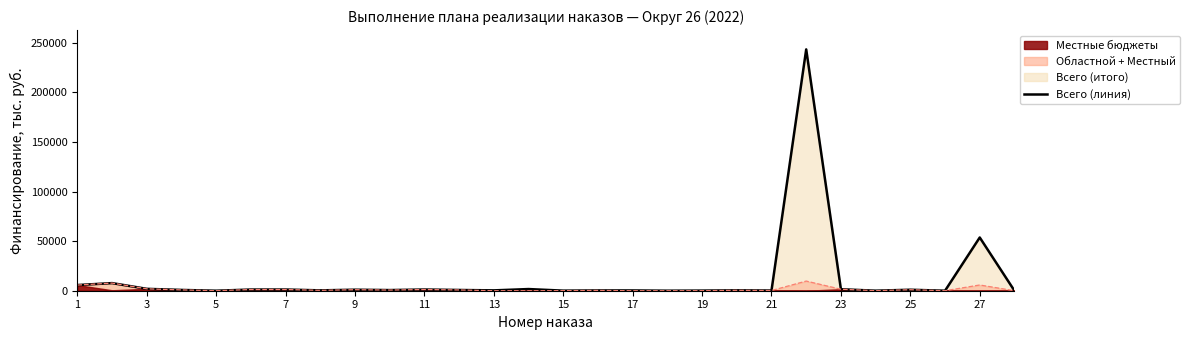

The chart shows a value of 21395.8 at 27. True or false?

False